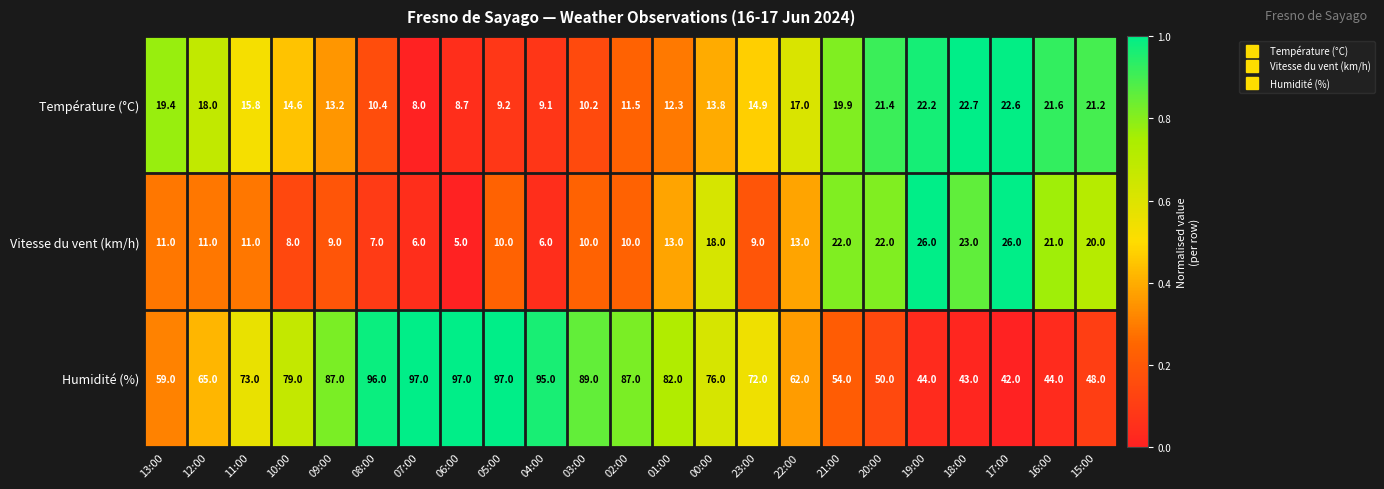

The Humidité (%) series shows 72.0 at 23:00. True or false?

True